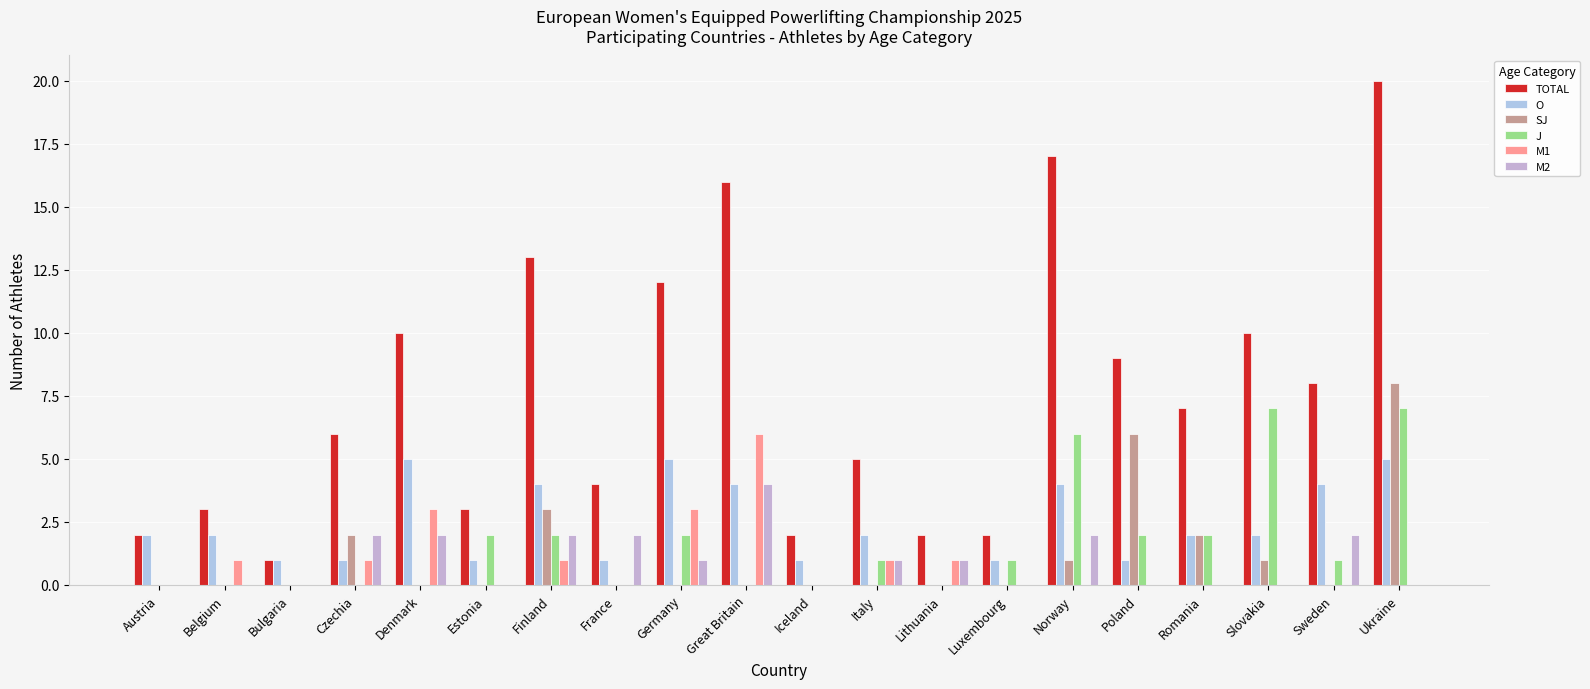

Reading left to right, what are all the values shown in this chart?

TOTAL: Austria=2	Belgium=3	Bulgaria=1	Czechia=6	Denmark=10	Estonia=3	Finland=13	France=4	Germany=12	Great Britain=16	Iceland=2	Italy=5	Lithuania=2	Luxembourg=2	Norway=17	Poland=9	Romania=7	Slovakia=10	Sweden=8	Ukraine=20
O: Austria=2	Belgium=2	Bulgaria=1	Czechia=1	Denmark=5	Estonia=1	Finland=4	France=1	Germany=5	Great Britain=4	Iceland=1	Italy=2	Lithuania=0	Luxembourg=1	Norway=4	Poland=1	Romania=2	Slovakia=2	Sweden=4	Ukraine=5
SJ: Austria=0	Belgium=0	Bulgaria=0	Czechia=2	Denmark=0	Estonia=0	Finland=3	France=0	Germany=0	Great Britain=0	Iceland=0	Italy=0	Lithuania=0	Luxembourg=0	Norway=1	Poland=6	Romania=2	Slovakia=1	Sweden=0	Ukraine=8
J: Austria=0	Belgium=0	Bulgaria=0	Czechia=0	Denmark=0	Estonia=2	Finland=2	France=0	Germany=2	Great Britain=0	Iceland=0	Italy=1	Lithuania=0	Luxembourg=1	Norway=6	Poland=2	Romania=2	Slovakia=7	Sweden=1	Ukraine=7
M1: Austria=0	Belgium=1	Bulgaria=0	Czechia=1	Denmark=3	Estonia=0	Finland=1	France=0	Germany=3	Great Britain=6	Iceland=0	Italy=1	Lithuania=1	Luxembourg=0	Norway=0	Poland=0	Romania=0	Slovakia=0	Sweden=0	Ukraine=0
M2: Austria=0	Belgium=0	Bulgaria=0	Czechia=2	Denmark=2	Estonia=0	Finland=2	France=2	Germany=1	Great Britain=4	Iceland=0	Italy=1	Lithuania=1	Luxembourg=0	Norway=2	Poland=0	Romania=0	Slovakia=0	Sweden=2	Ukraine=0